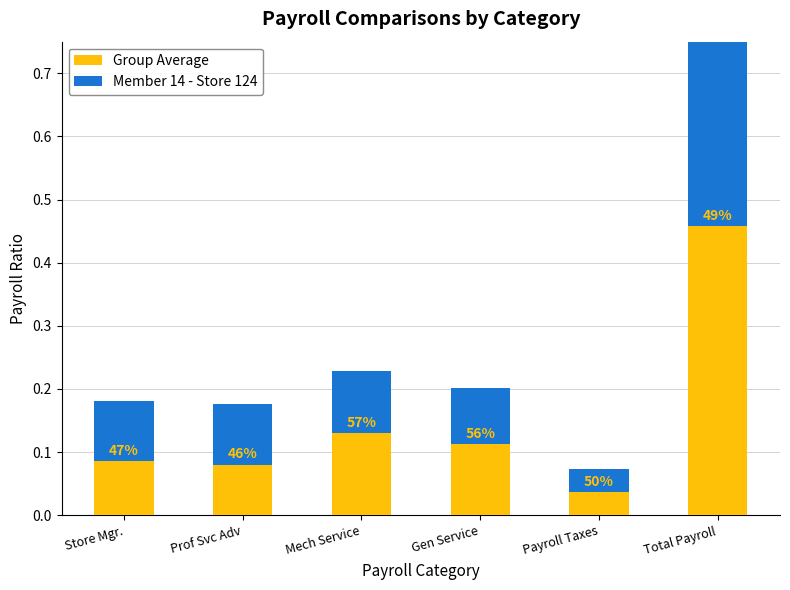

What are all the series names shown in the legend?

Group Average, Member 14 - Store 124